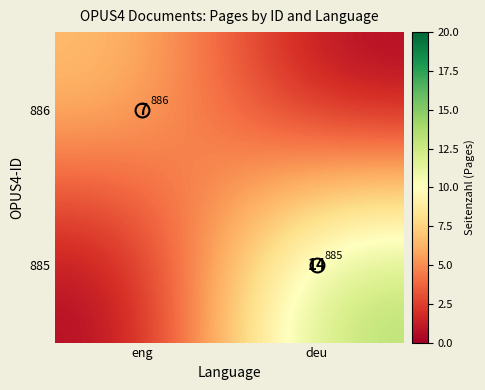

Which series has the largest total across all categories?

885